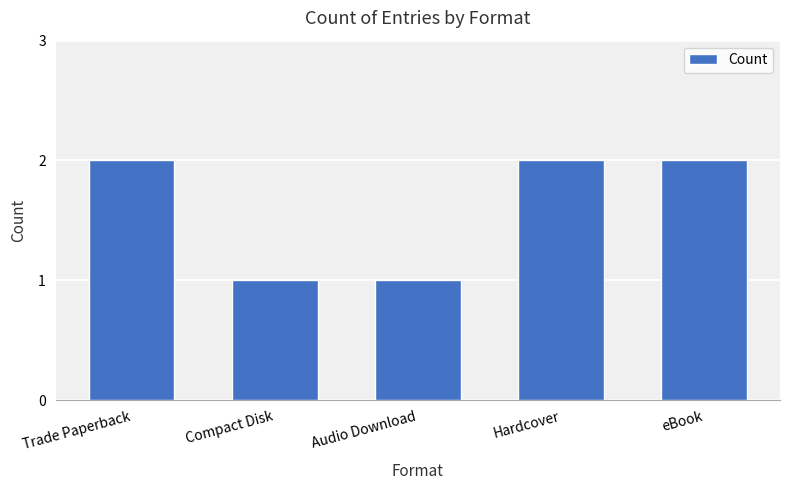

The chart shows a value of 1 at Compact Disk. True or false?

True